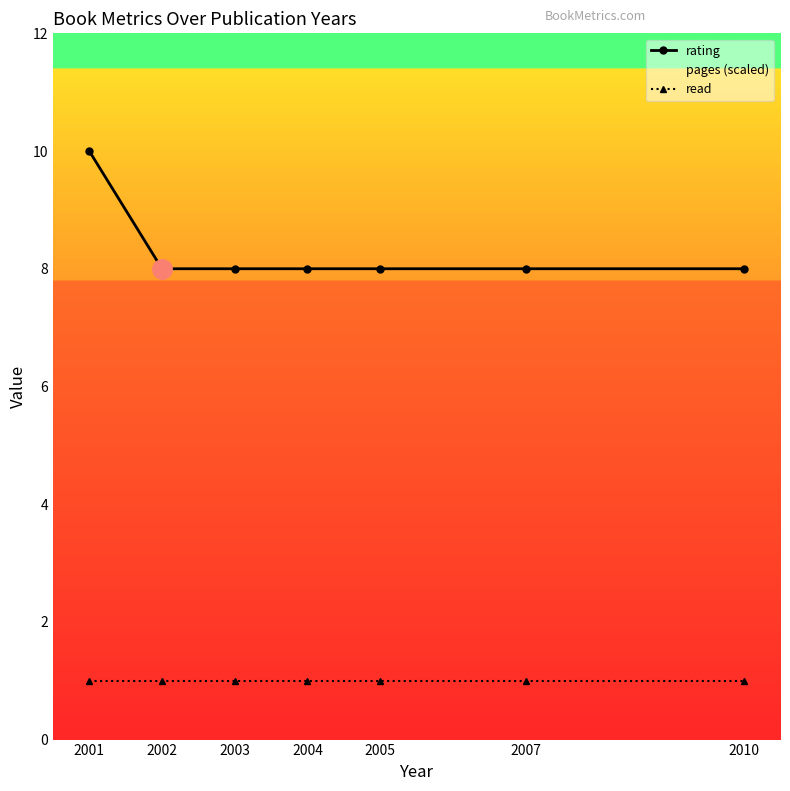

What value does the read series have at 2010?

1